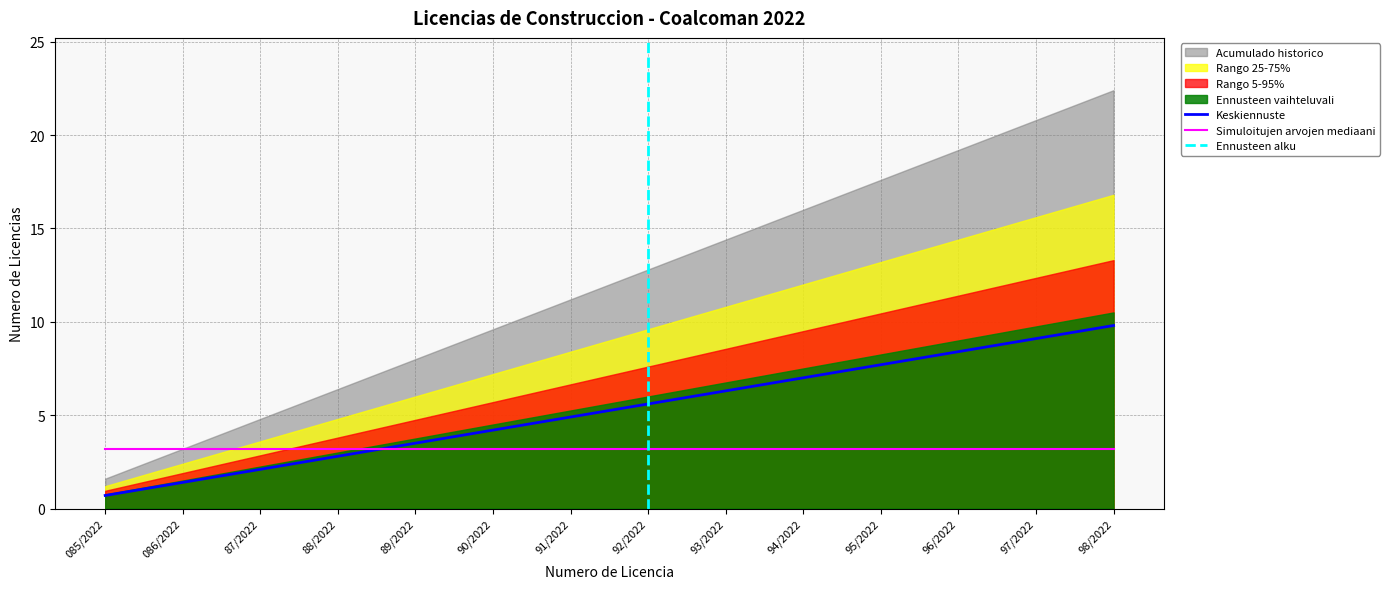

Is it true that Simuloitujen arvojen mediaani equals 3.2 at 88/2022?

True